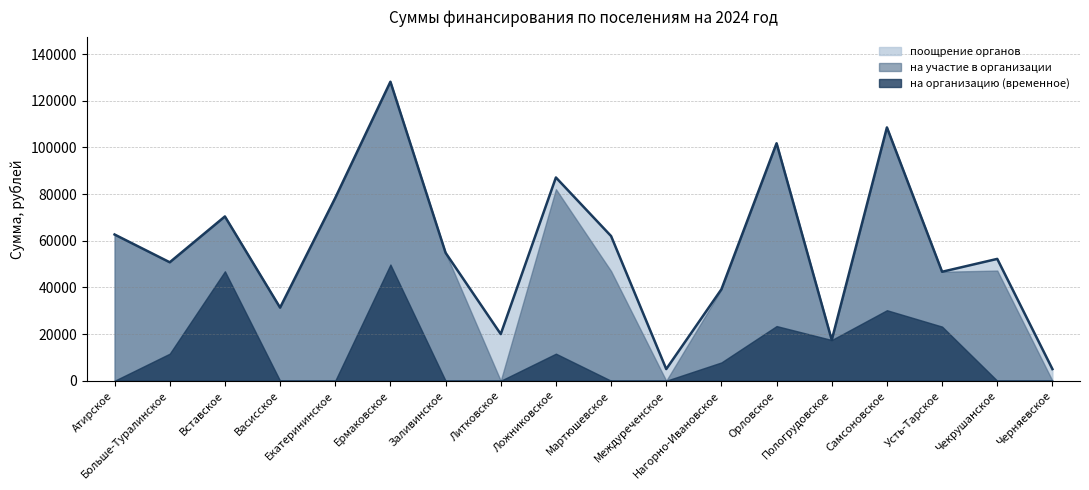

In поощрение органов, how many points are lower than both neighbors (excluding endpoints)?

6